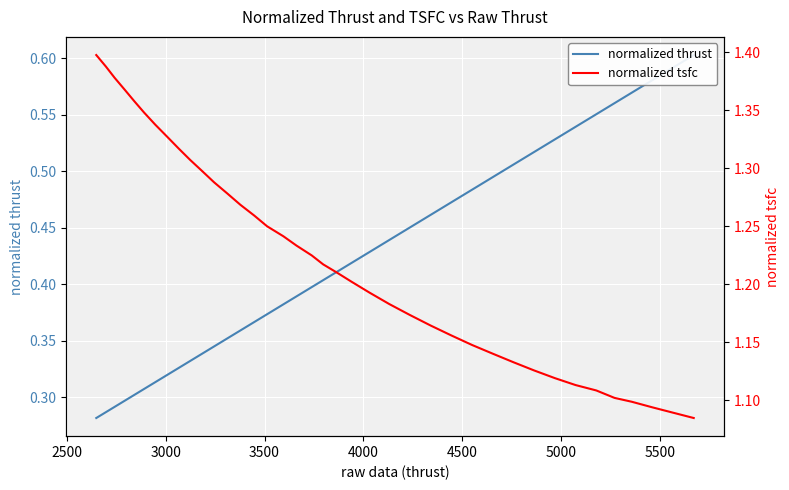

True or false: normalized thrust has more than 1 interior local peaks.

False